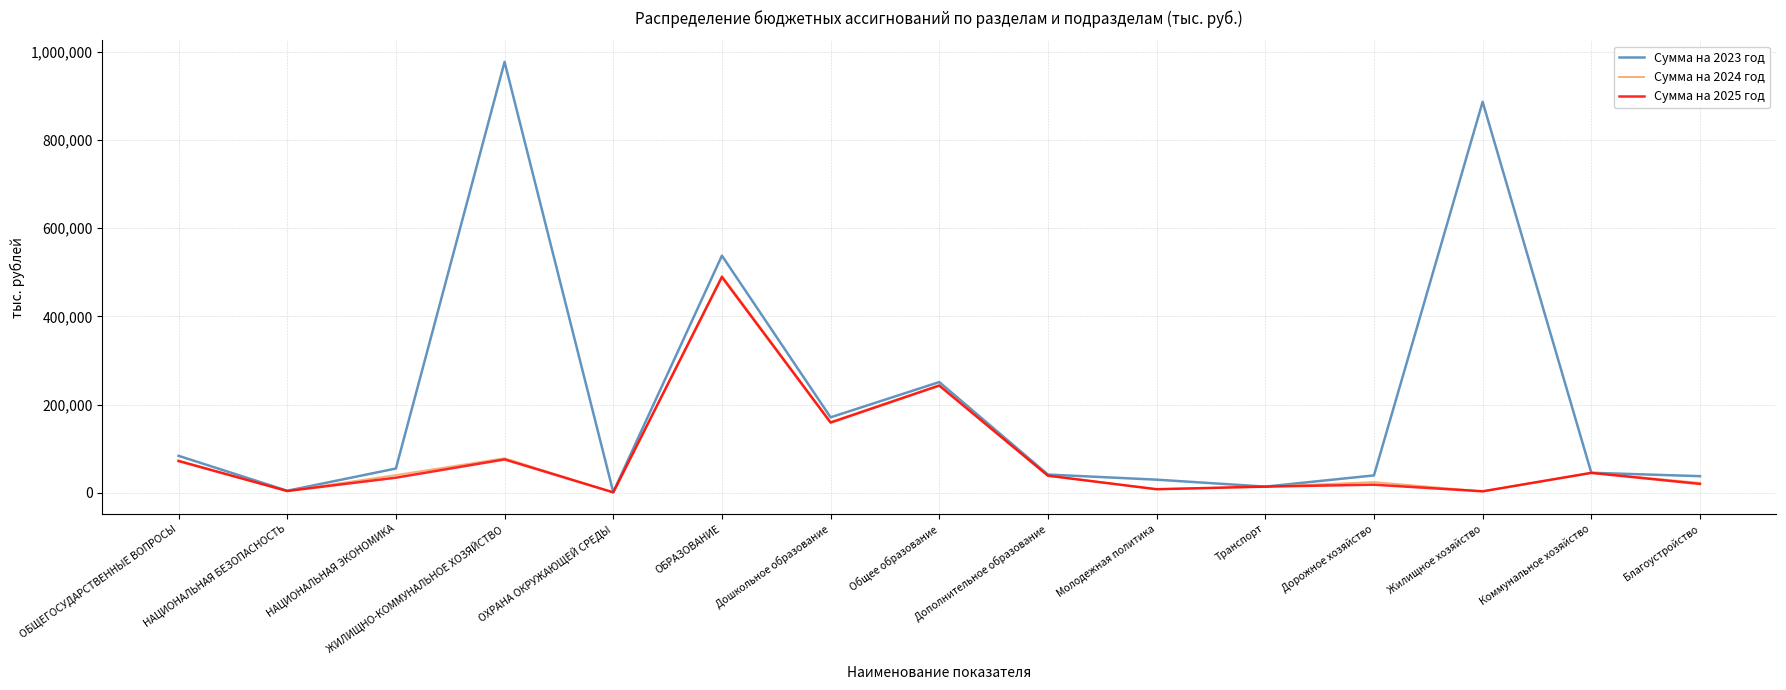

At which category does Сумма на 2025 год reach its first local valley?

НАЦИОНАЛЬНАЯ БЕЗОПАСНОСТЬ